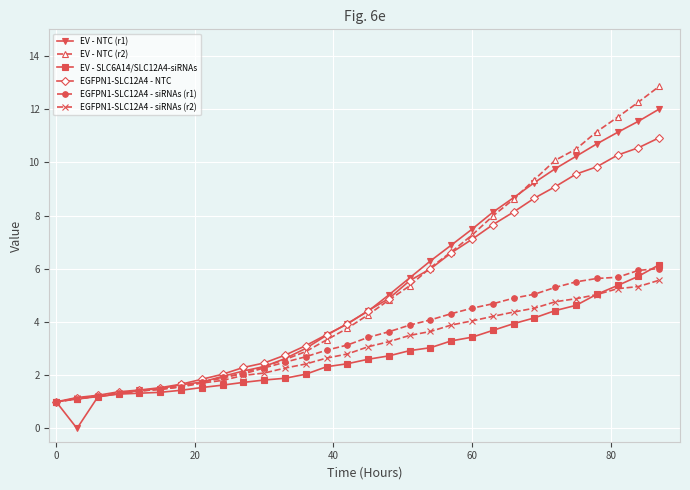

What is the value of the EGFPN1-SLC12A4 - siRNAs (r1) point at the 22nd from the left?

4.7